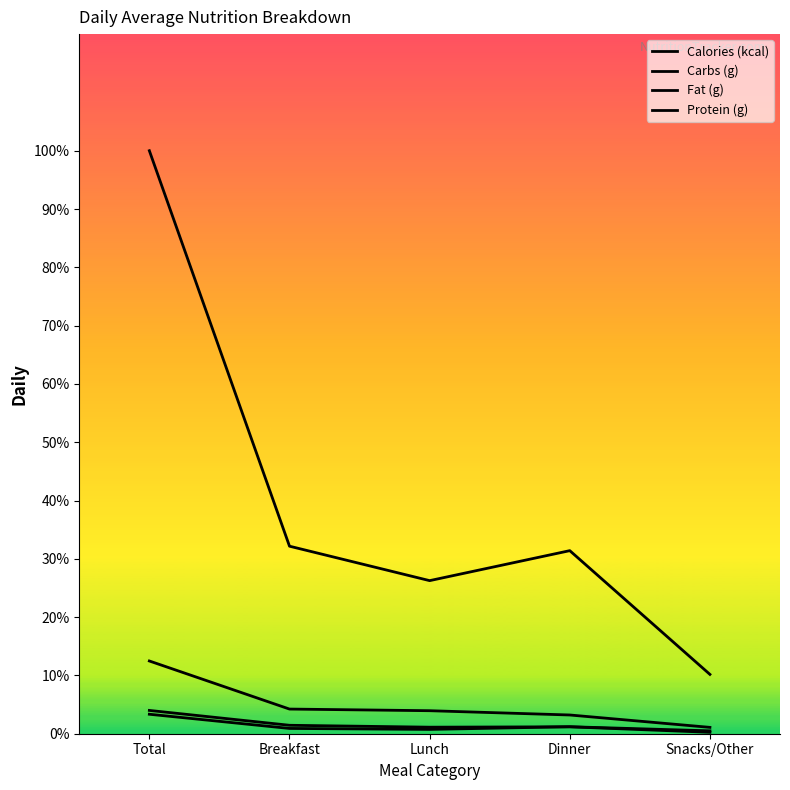

What value does the Calories (kcal) series have at Snacks/Other?

10.2